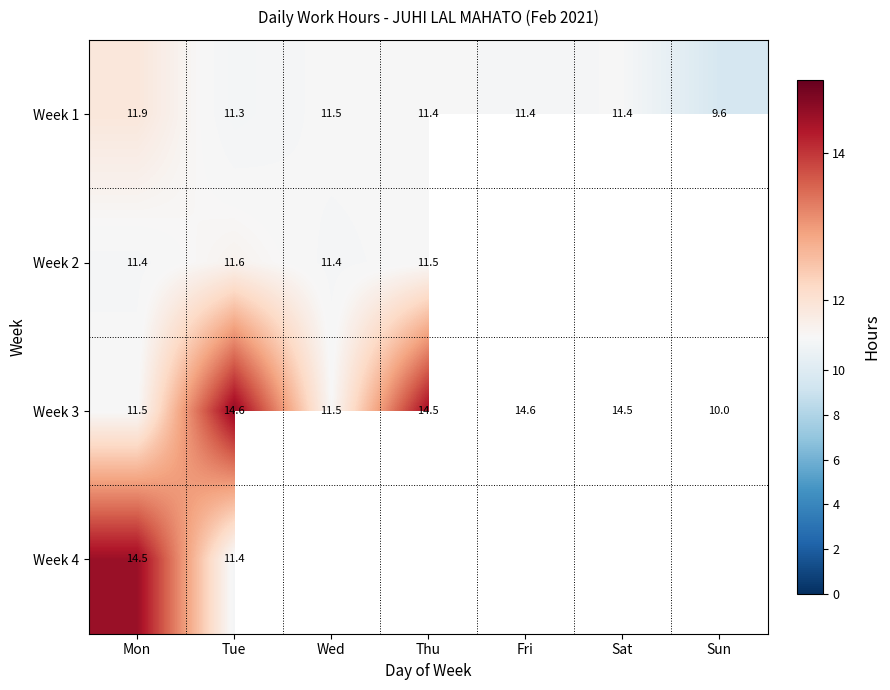

At which category is the sum across all series the highest?

Mon